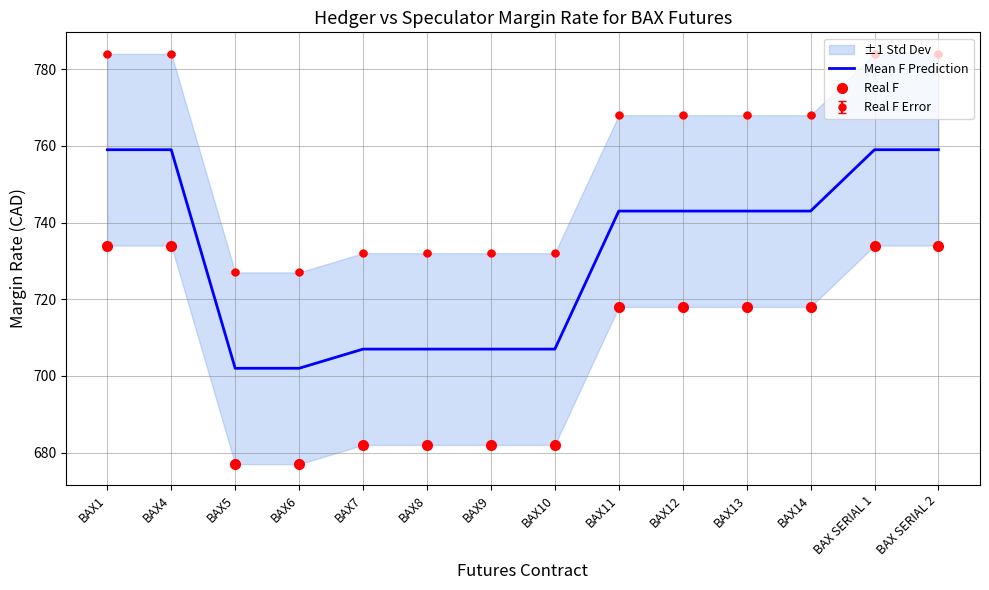

What is the spread (max minus min) of values at BAX5?

25